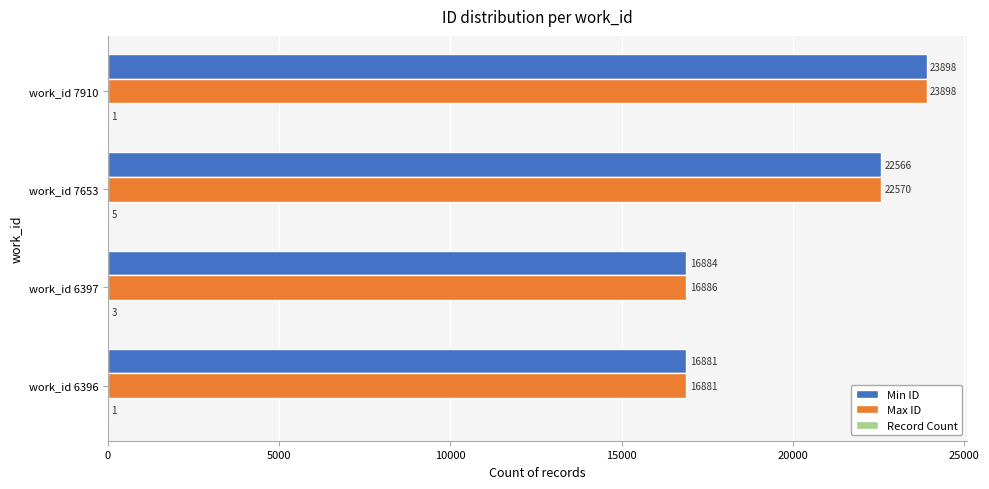

Between work_id 7653 and work_id 7910, which series saw the biggest shift?

Min ID